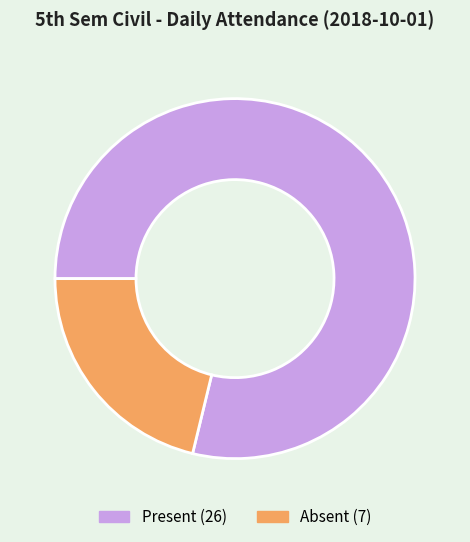

The Present slice represents 79% of the pie. True or false?

True